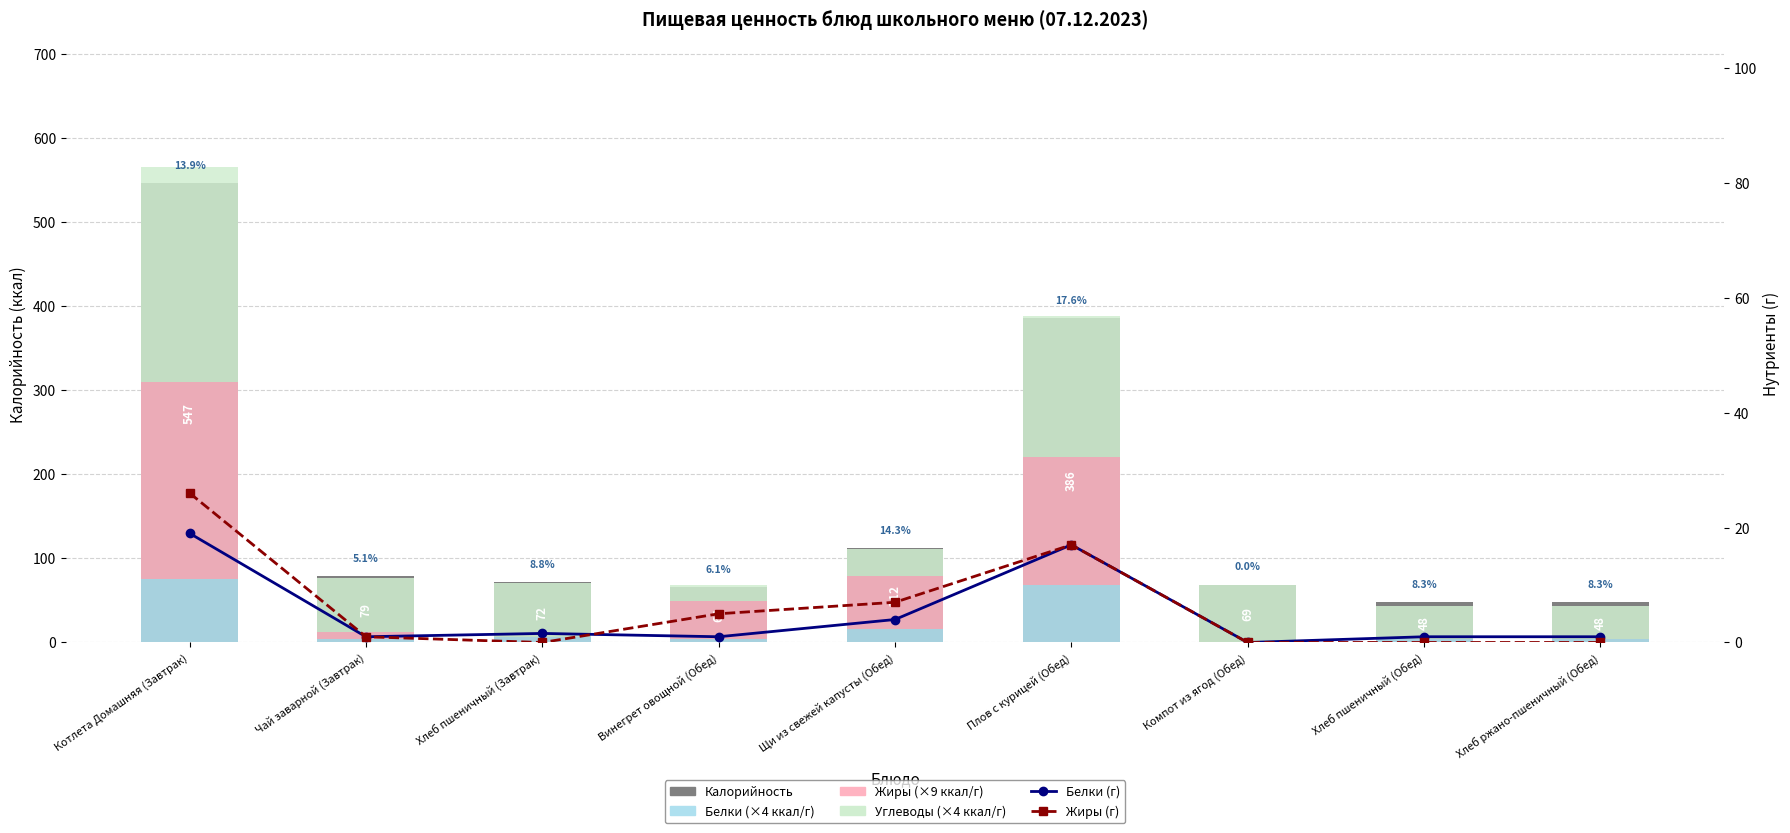

Reading left to right, what are all the values shown in this chart?

Калорийность: Котлета Домашняя (Завтрак)=547.0	Чай заварной (Завтрак)=79.0	Хлеб пшеничный (Завтрак)=72.0	Винегрет овощной (Обед)=66.0	Щи из свежей капусты (Обед)=112.0	Плов с курицей (Обед)=386.0	Компот из ягод (Обед)=69.0	Хлеб пшеничный (Обед)=48.0	Хлеб ржано-пшеничный (Обед)=48.0
Белки (×4): Котлета Домашняя (Завтрак)=76.0	Чай заварной (Завтрак)=4.0	Хлеб пшеничный (Завтрак)=6.3	Винегрет овощной (Обед)=4.0	Щи из свежей капусты (Обед)=16.0	Плов с курицей (Обед)=68.0	Компот из ягод (Обед)=0.0	Хлеб пшеничный (Обед)=4.0	Хлеб ржано-пшеничный (Обед)=4.0
Жиры (×9): Котлета Домашняя (Завтрак)=234.0	Чай заварной (Завтрак)=9.0	Хлеб пшеничный (Завтрак)=0.0	Винегрет овощной (Обед)=45.0	Щи из свежей капусты (Обед)=63.0	Плов с курицей (Обед)=153.0	Компот из ягод (Обед)=0.0	Хлеб пшеничный (Обед)=0.0	Хлеб ржано-пшеничный (Обед)=0.0
Углеводы (×4): Котлета Домашняя (Завтрак)=256.0	Чай заварной (Завтрак)=64.0	Хлеб пшеничный (Завтрак)=64.0	Винегрет овощной (Обед)=20.0	Щи из свежей капусты (Обед)=32.0	Плов с курицей (Обед)=168.0	Компот из ягод (Обед)=68.0	Хлеб пшеничный (Обед)=40.0	Хлеб ржано-пшеничный (Обед)=40.0
Белки (г): Котлета Домашняя (Завтрак)=19.0	Чай заварной (Завтрак)=1.0	Хлеб пшеничный (Завтрак)=1.6	Винегрет овощной (Обед)=1.0	Щи из свежей капусты (Обед)=4.0	Плов с курицей (Обед)=17.0	Компот из ягод (Обед)=0.0	Хлеб пшеничный (Обед)=1.0	Хлеб ржано-пшеничный (Обед)=1.0
Жиры (г): Котлета Домашняя (Завтрак)=26.0	Чай заварной (Завтрак)=1.0	Хлеб пшеничный (Завтрак)=0.0	Винегрет овощной (Обед)=5.0	Щи из свежей капусты (Обед)=7.0	Плов с курицей (Обед)=17.0	Компот из ягод (Обед)=0.0	Хлеб пшеничный (Обед)=0.0	Хлеб ржано-пшеничный (Обед)=0.0